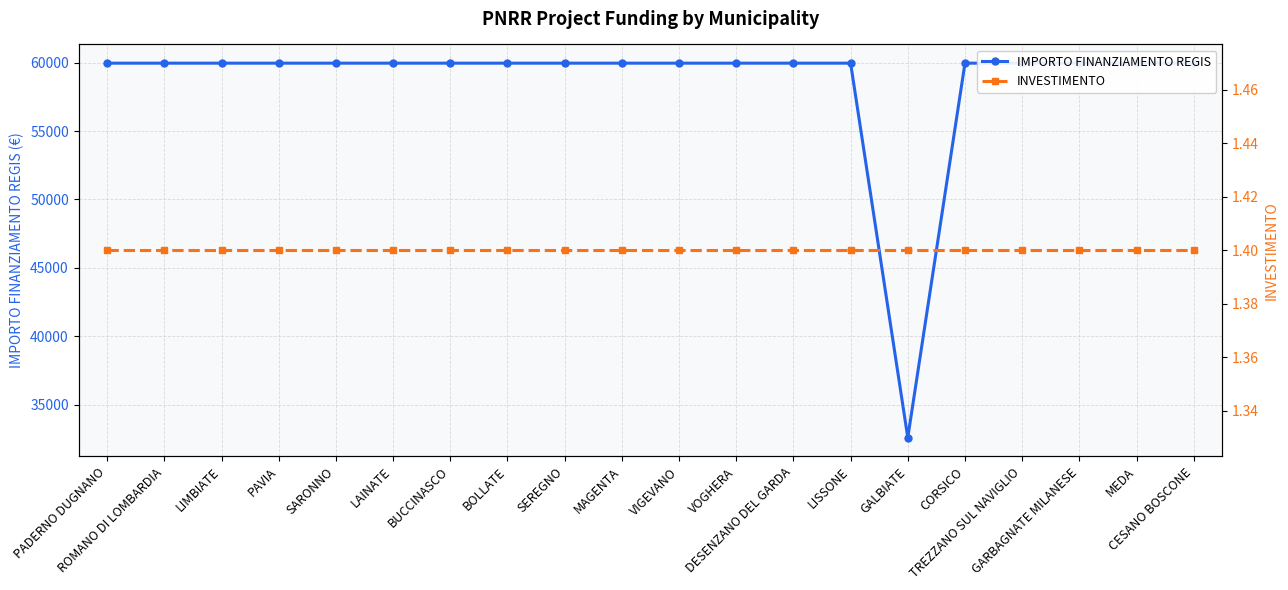

True or false: INVESTIMENTO has more than 1 interior local peaks.

False